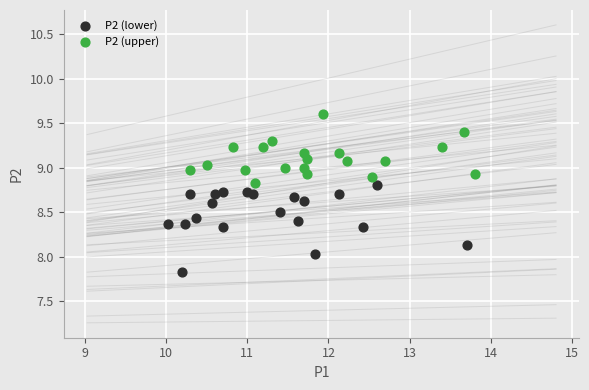

Which series reaches the maximum Y coordinate?

P2 (upper)